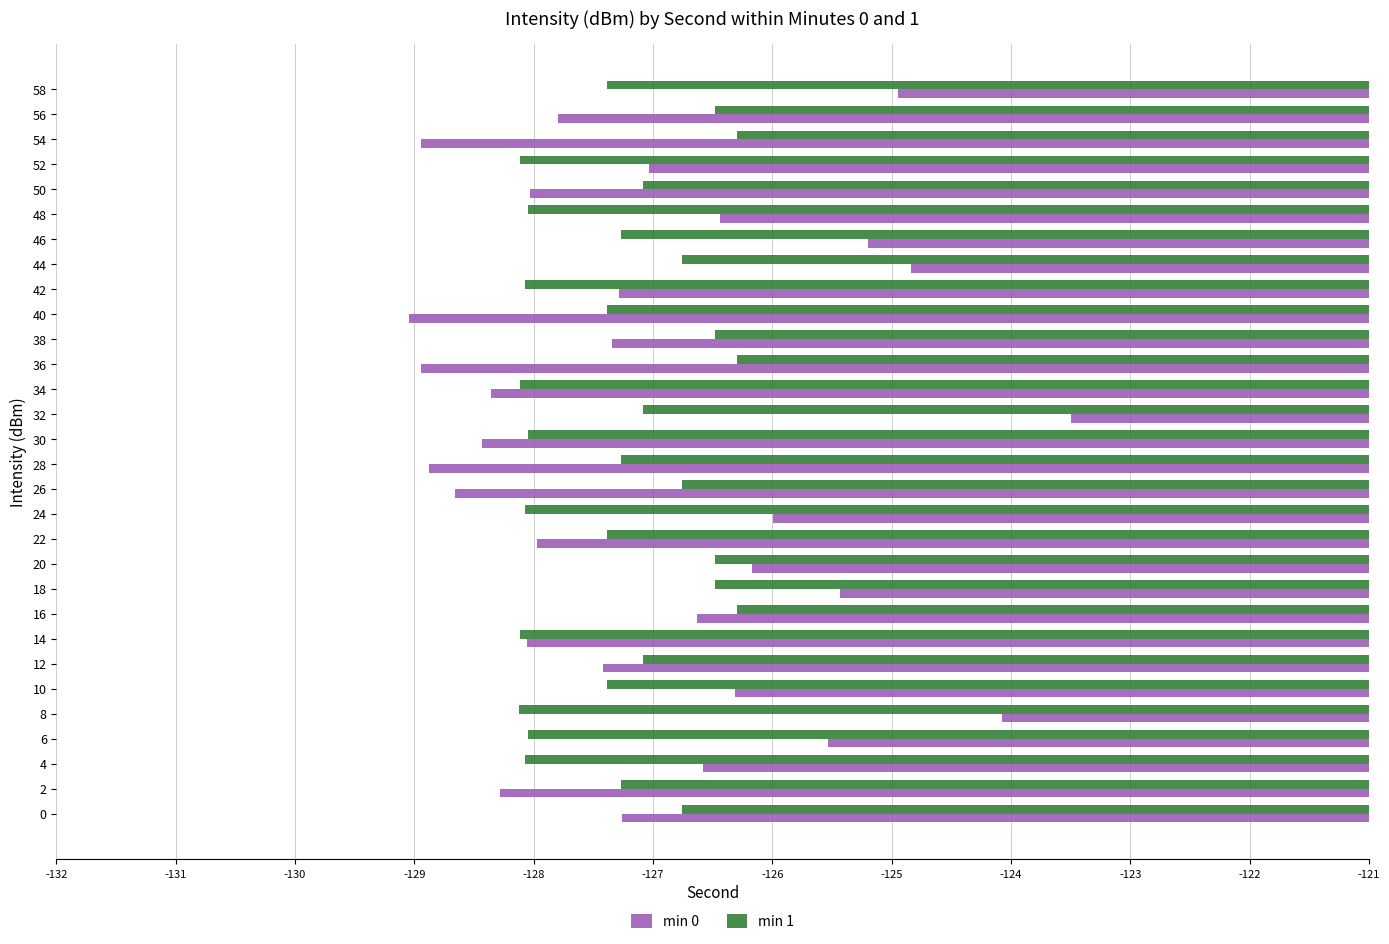

Which series has the largest total across all categories?

min 0